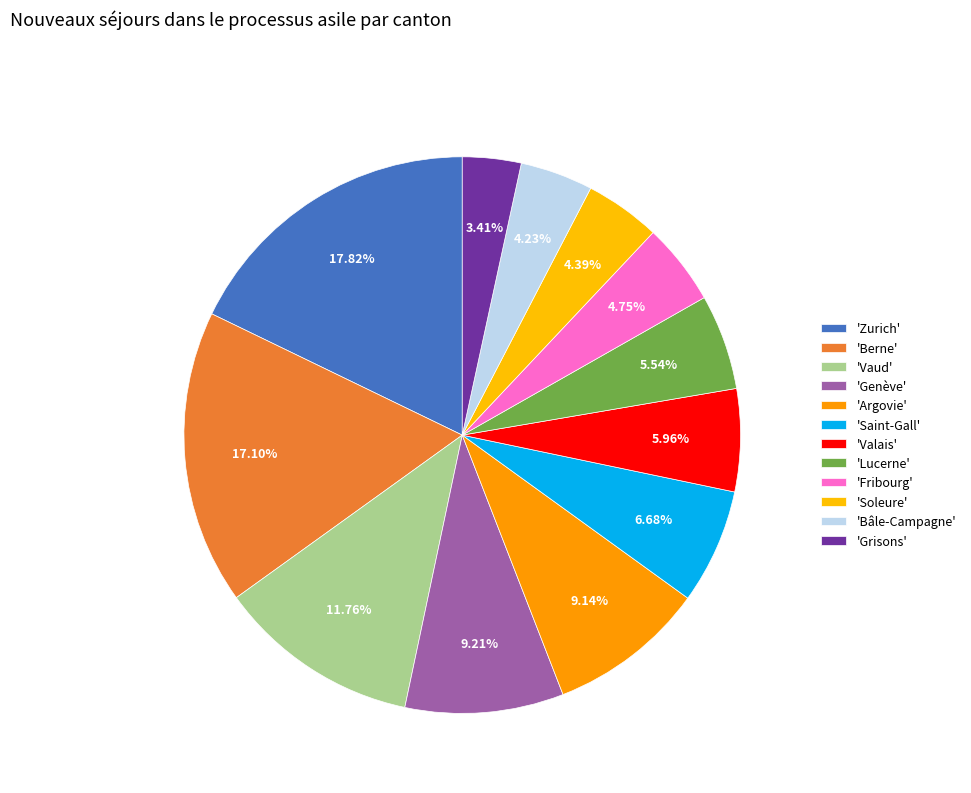

How many slices are in this pie chart?

12